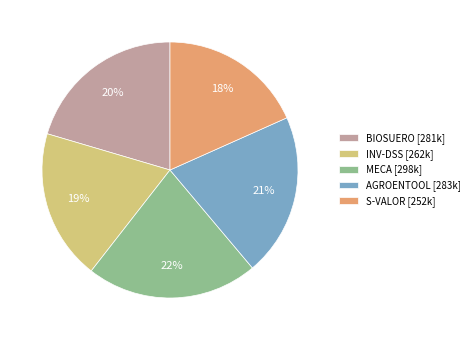

Is it true that AGROENTOOL is 34% of the pie?

False